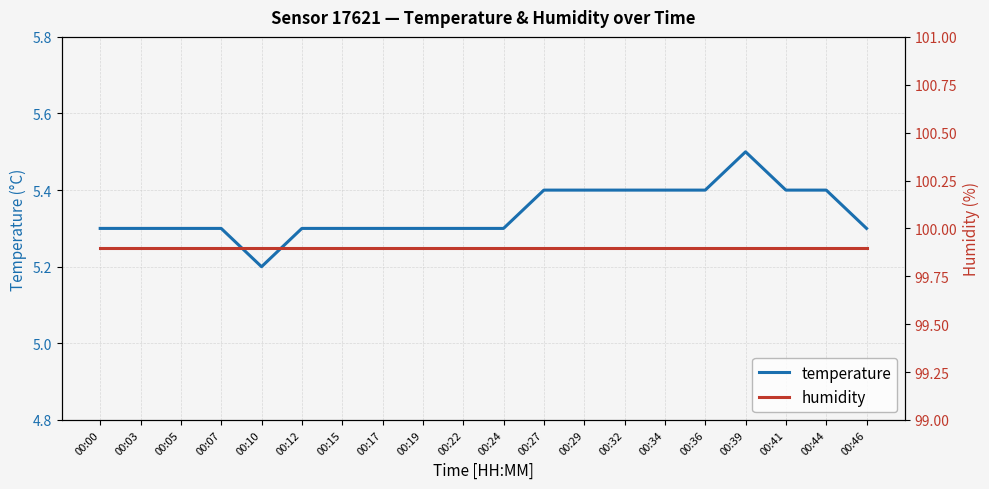

At which category is the sum across all series the highest?

00:39